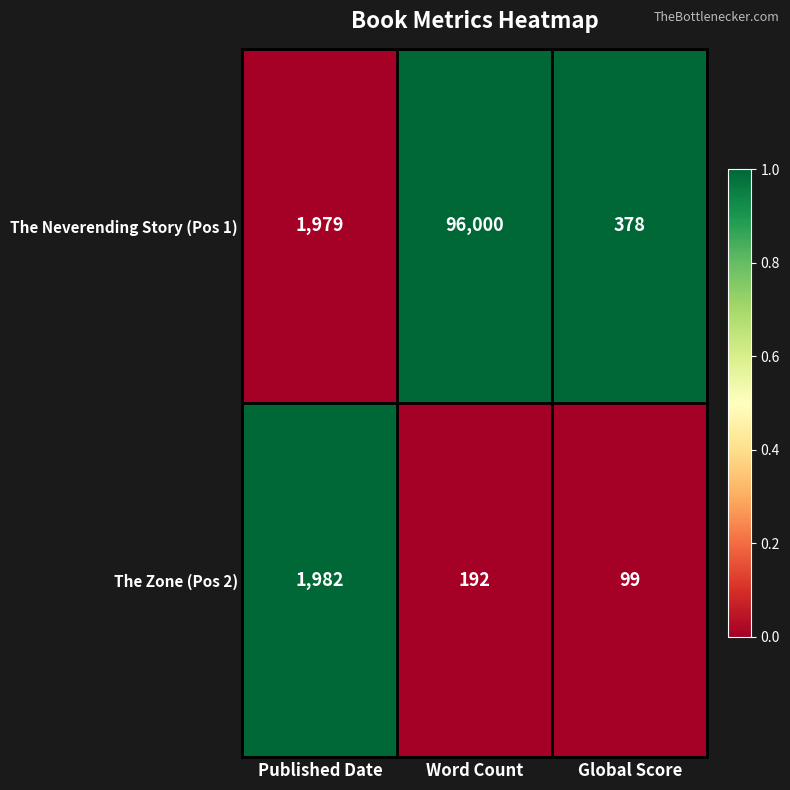

Reading right to left, list all the values displayed in this chart.

The Neverending Story (Pos 1): Global Score=378	Word Count=96000	Published Date=1979
The Zone (Pos 2): Global Score=99	Word Count=192	Published Date=1982